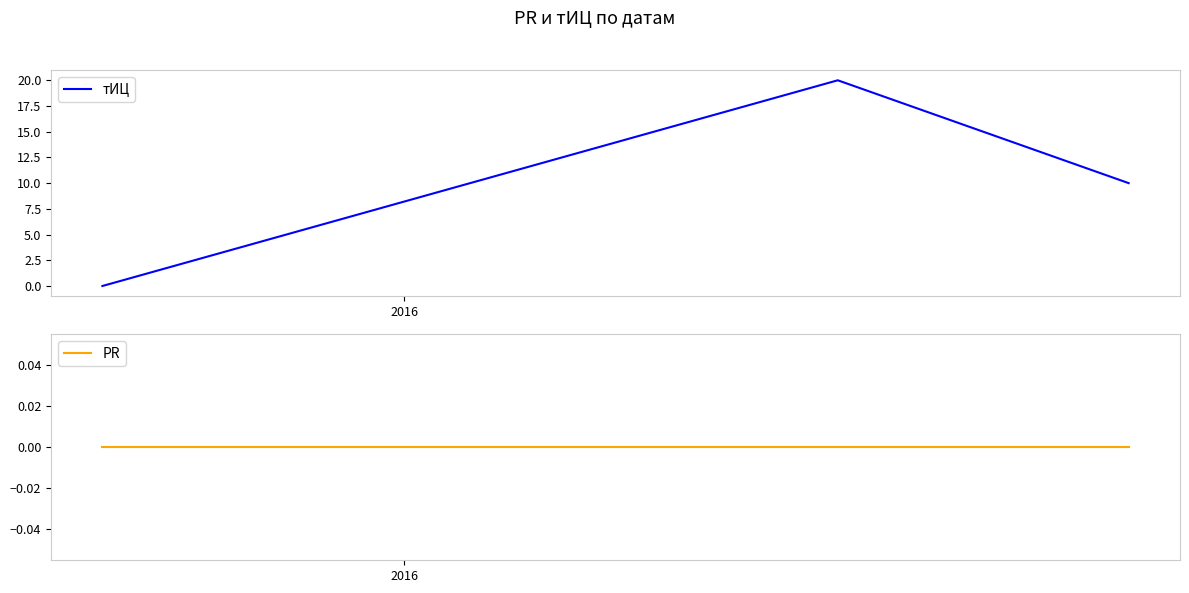

How many positive values does the тИЦ series have?

2